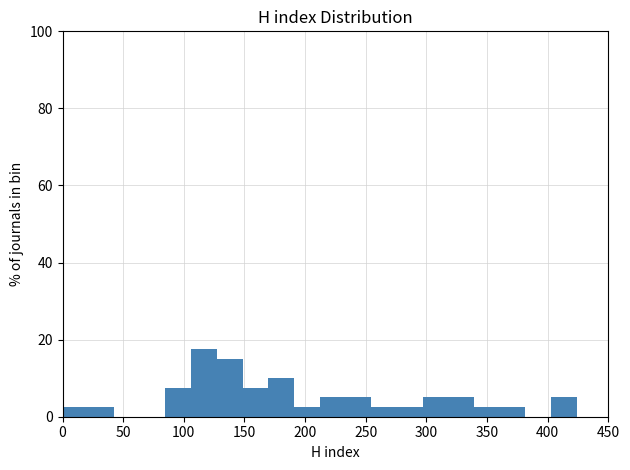

Which range on the x-axis has the tallest bar?

105 to 125